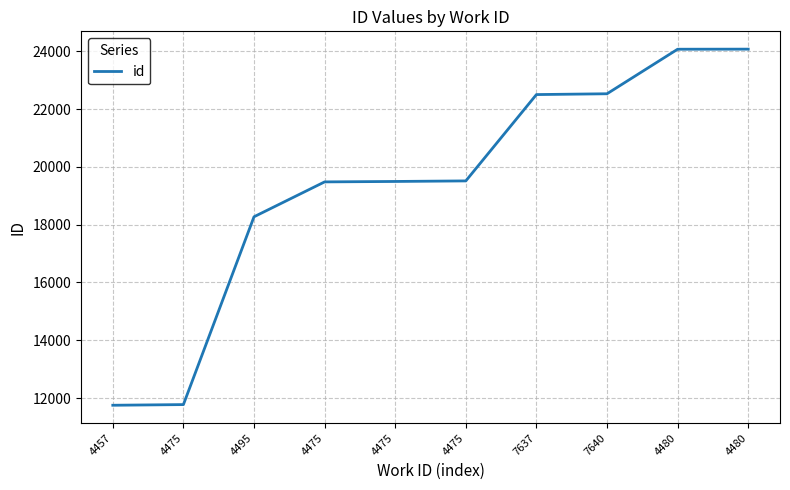

List the labels in order of value, largest first.

4480, 4480, 7640, 7637, 4475, 4475, 4475, 4495, 4475, 4457